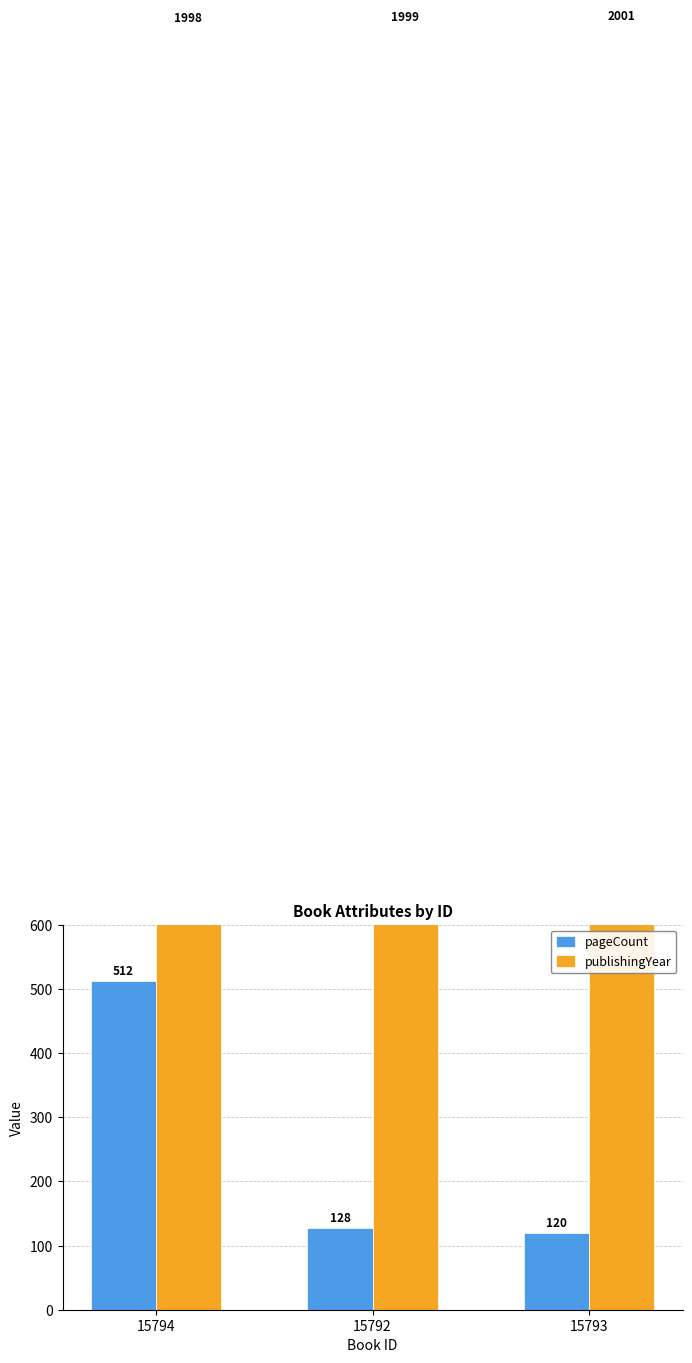

At which category is the sum across all series the highest?

15794